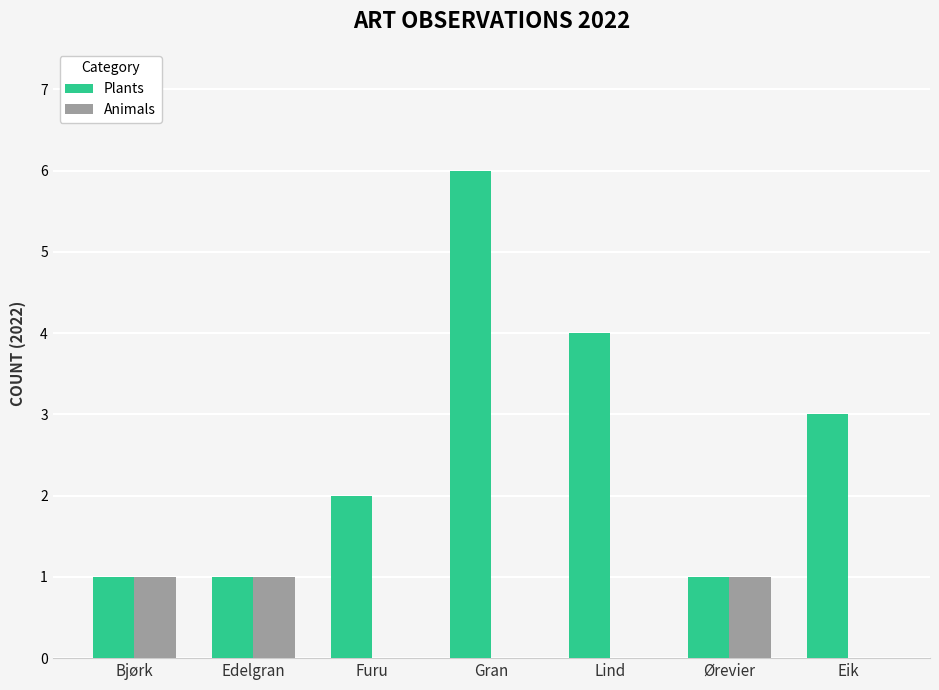

At which category does the chart reach its peak across all series?

Gran